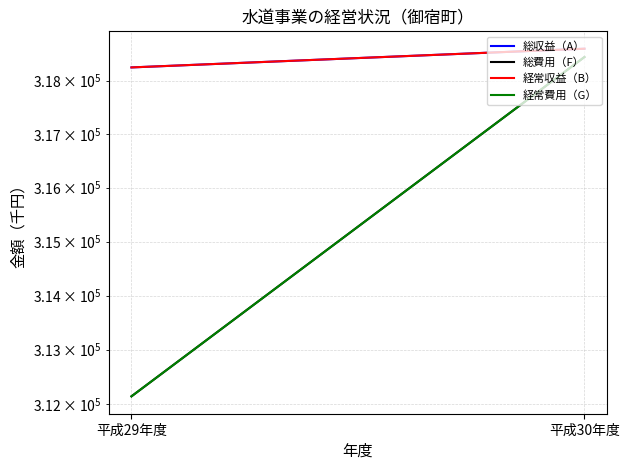

At which label is 総収益（A） closest to 318423?

平成29年度